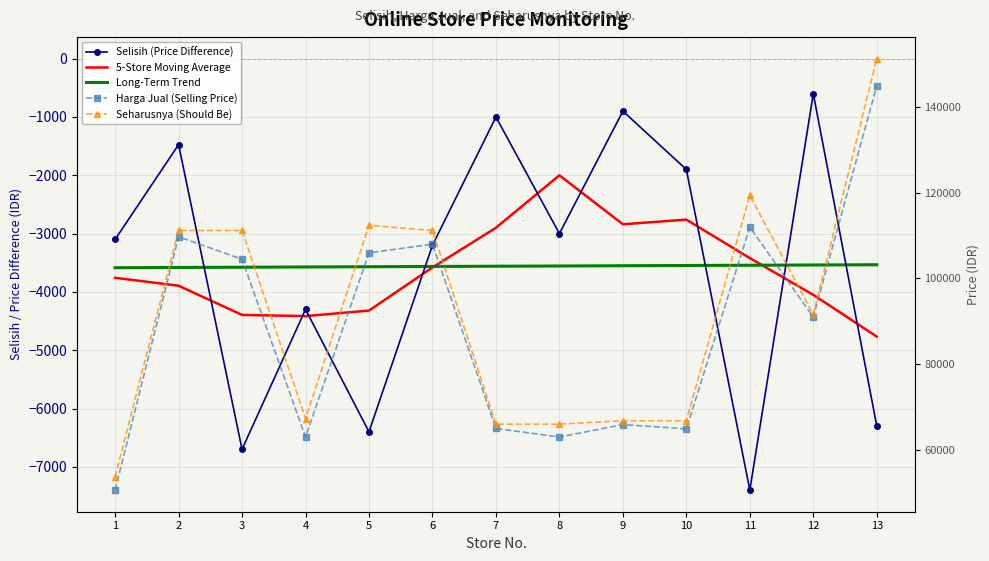

What is the total value across all series at 10?

123493.2